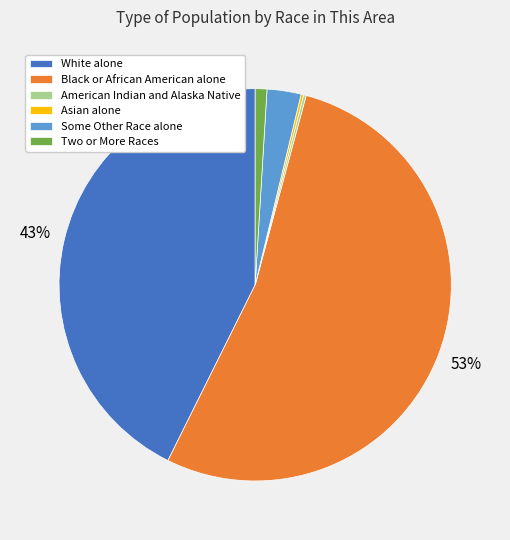

The Some Other Race alone slice represents 13% of the pie. True or false?

False